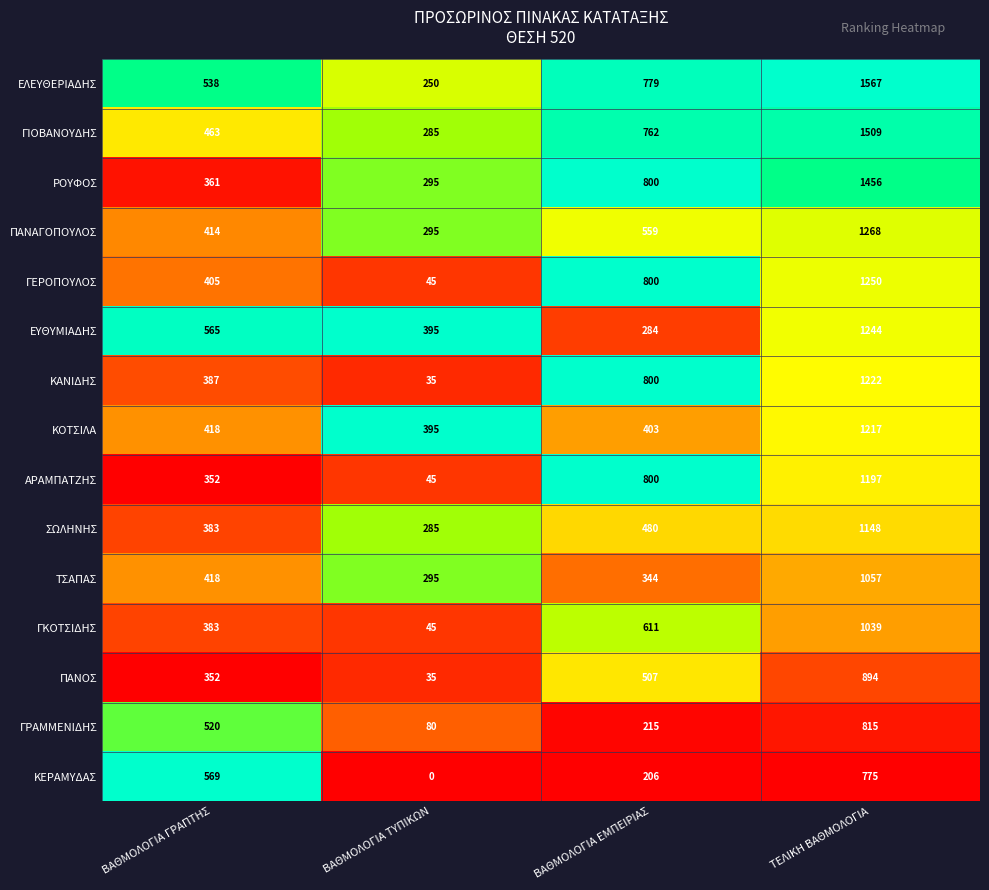

What is the difference between the ΕΛΕΥΘΕΡΙΑΔΗΣ values at ΒΑΘΜΟΛΟΓΙΑ ΤΥΠΙΚΩΝ and ΤΕΛΙΚΗ ΒΑΘΜΟΛΟΓΙΑ?

1317